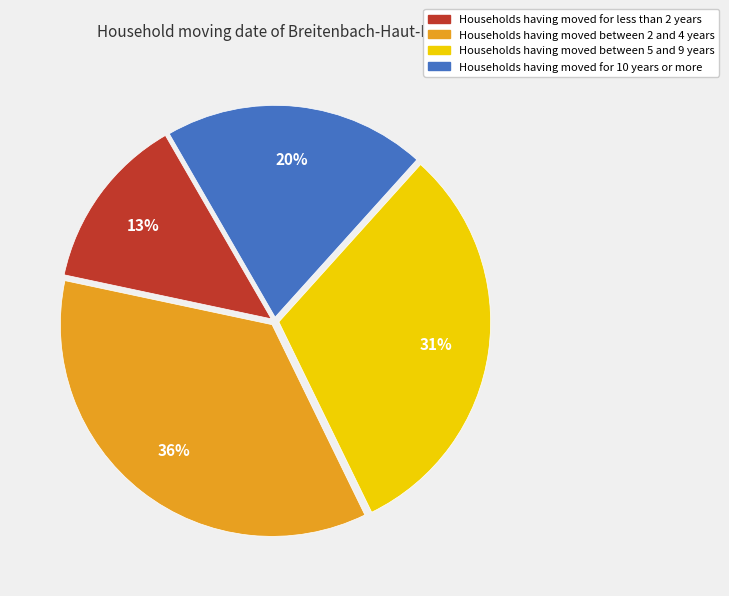

Is it true that Households having moved for 10 years or more is 9% of the pie?

False